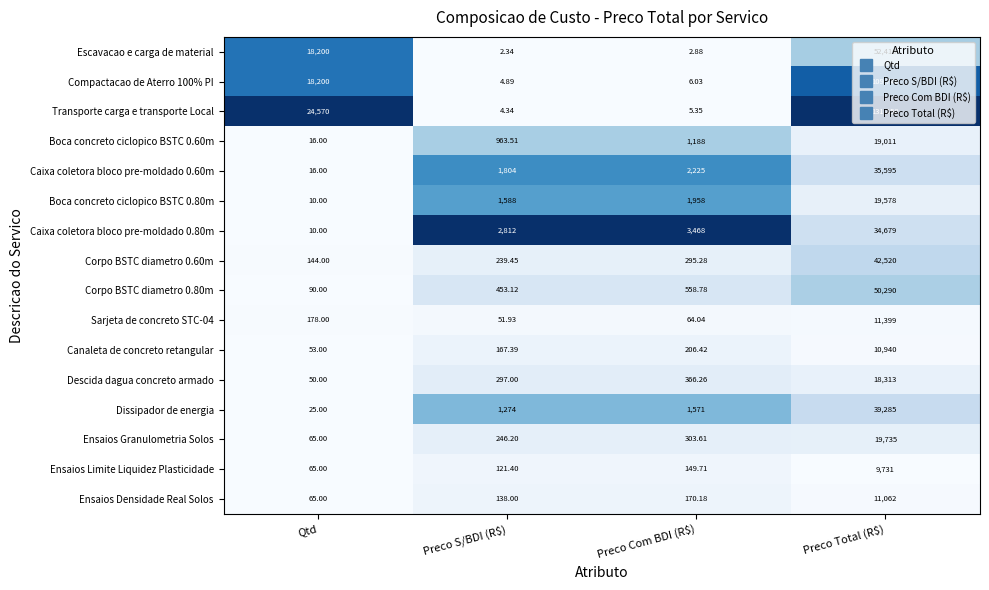

At which label does Transporte carga e transporte Local reach its peak?

Preco Total (R$)